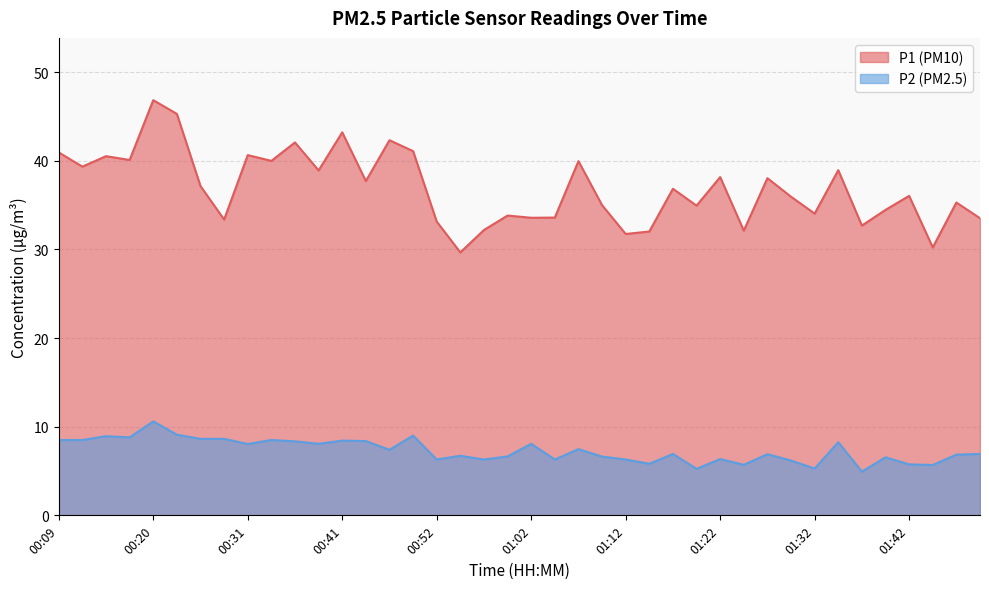

True or false: P1 and P2 cross at least once.

False